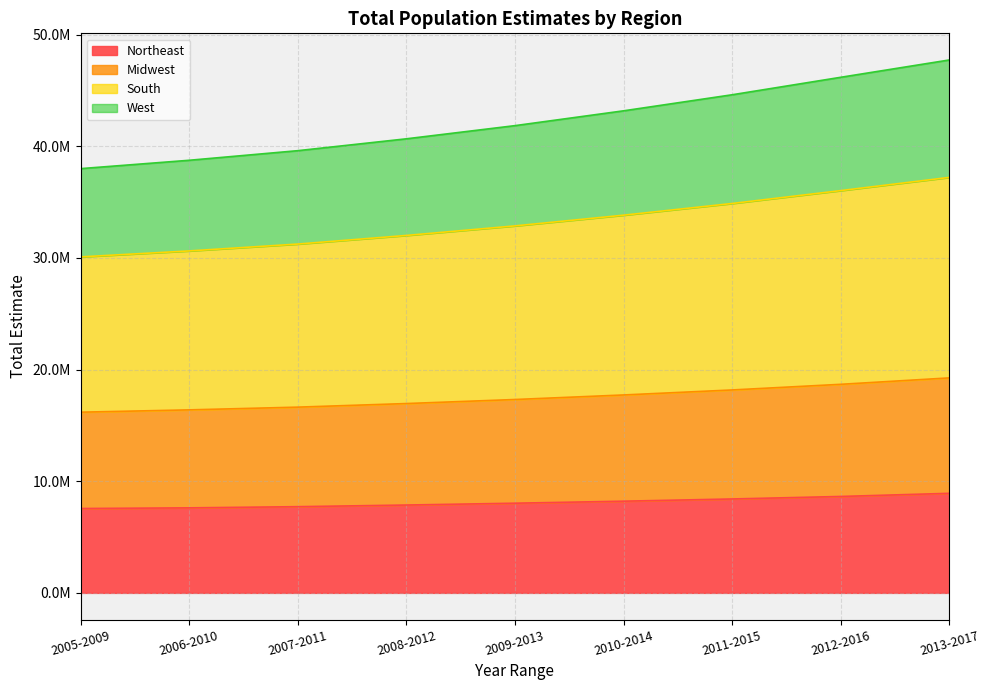

True or false: Northeast and Midwest intersect in this chart.

False